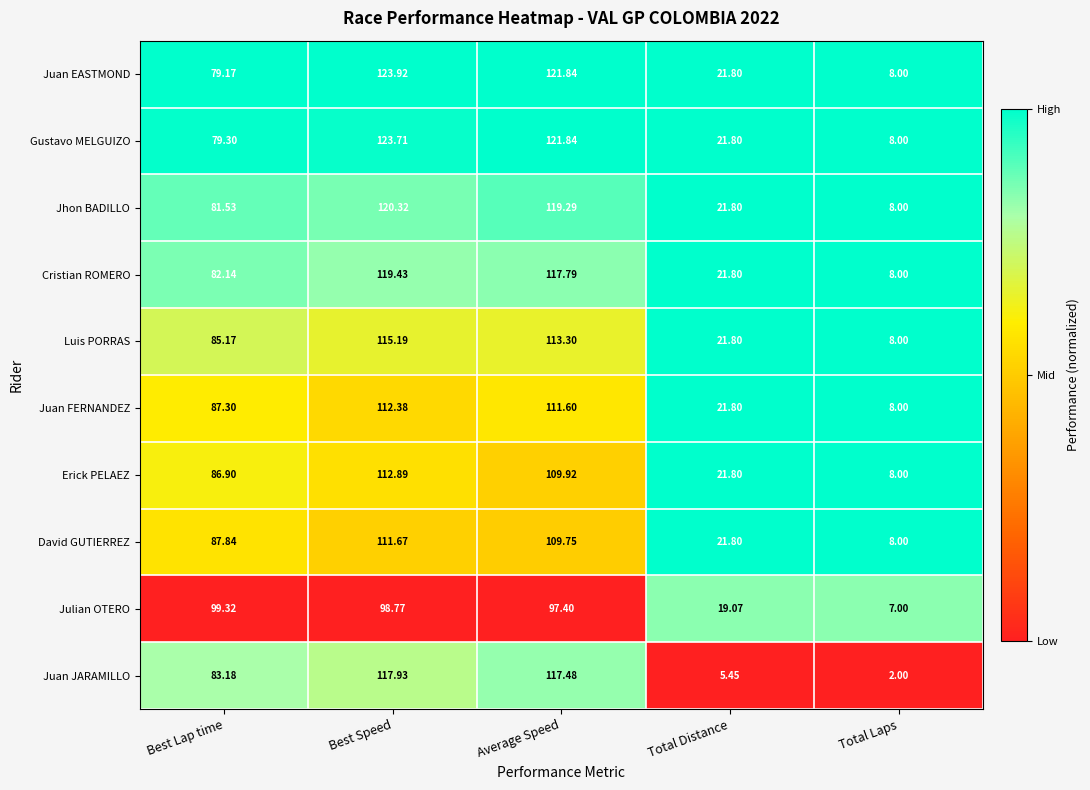

Between Best Speed and Average Speed, which series saw the biggest shift?

Erick PELAEZ